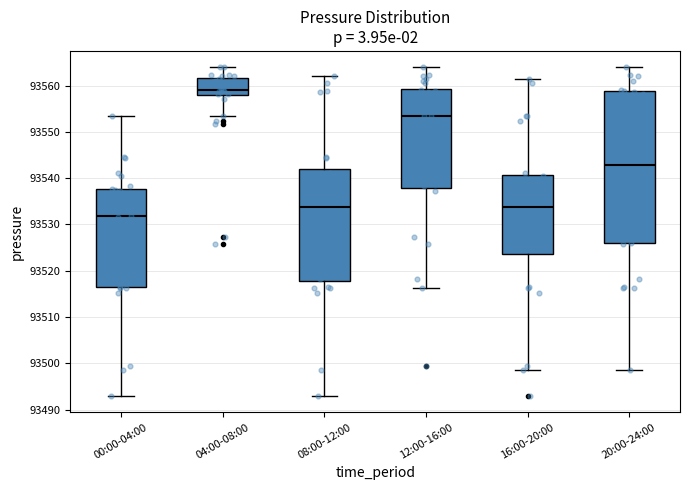

Reading left to right, transcribe this box plot: for each box, give where its median line is, the range the box spans, and where its two whiskers end, as read against the y-axis. The values are not printed on the chart, so give them approximately, as read against the axis.

00:00-04:00: median 93532, box 93516 to 93538, whiskers 93493 to 93553
04:00-08:00: median 93559, box 93558 to 93562, whiskers 93554 to 93564
08:00-12:00: median 93534, box 93518 to 93542, whiskers 93493 to 93562
12:00-16:00: median 93553, box 93538 to 93559, whiskers 93516 to 93564
16:00-20:00: median 93534, box 93524 to 93541, whiskers 93498 to 93561
20:00-24:00: median 93543, box 93526 to 93559, whiskers 93498 to 93564